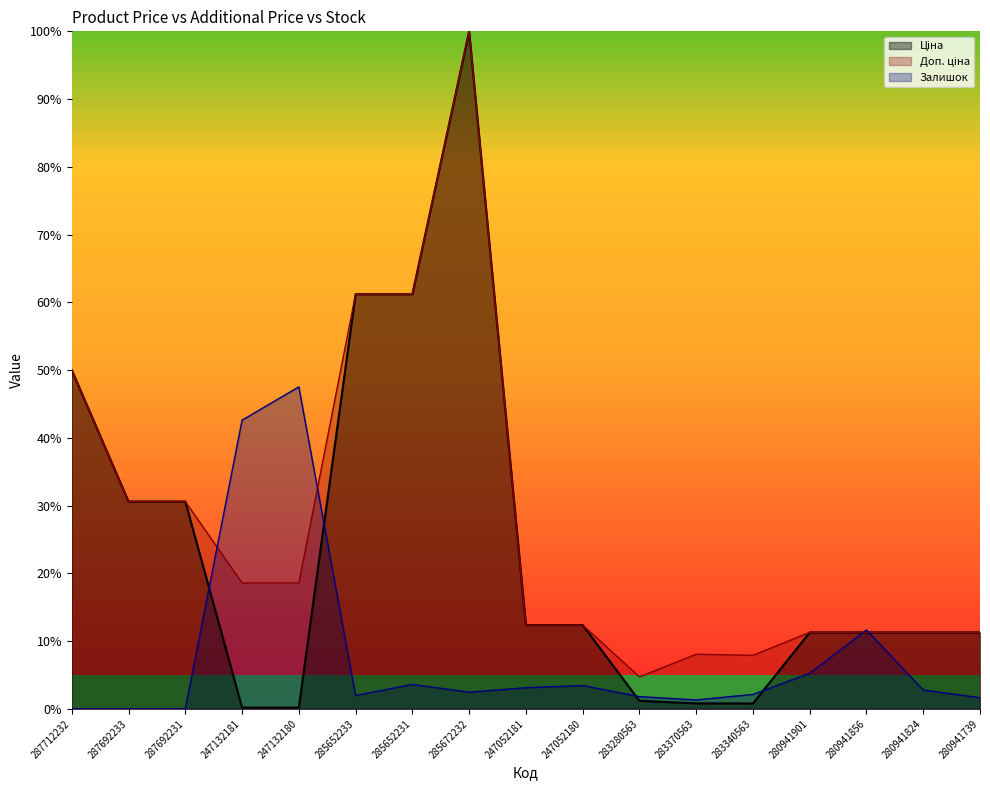

What is the difference between the highest and lowest values at 247132180?

47.3